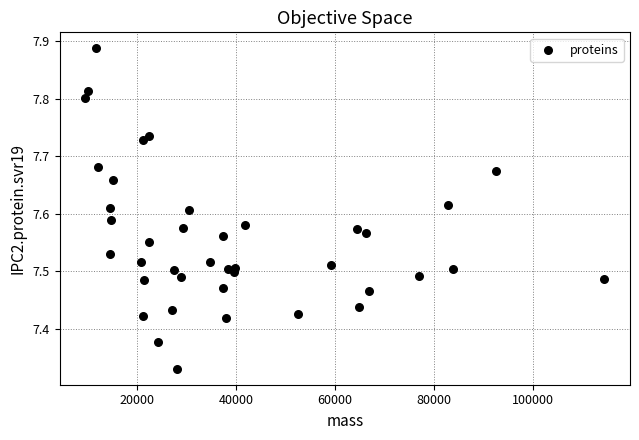

What is the range of Y values (max minus min)?

0.6